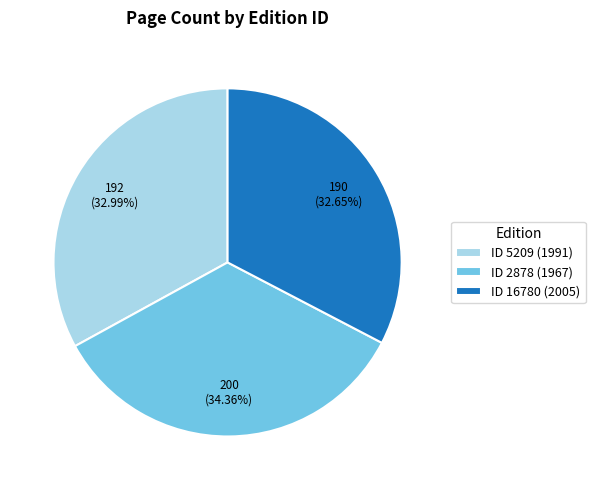

Approximately how many times larger is the value at ID 2878 (1967) compared to ID 5209 (1991)?

1.0